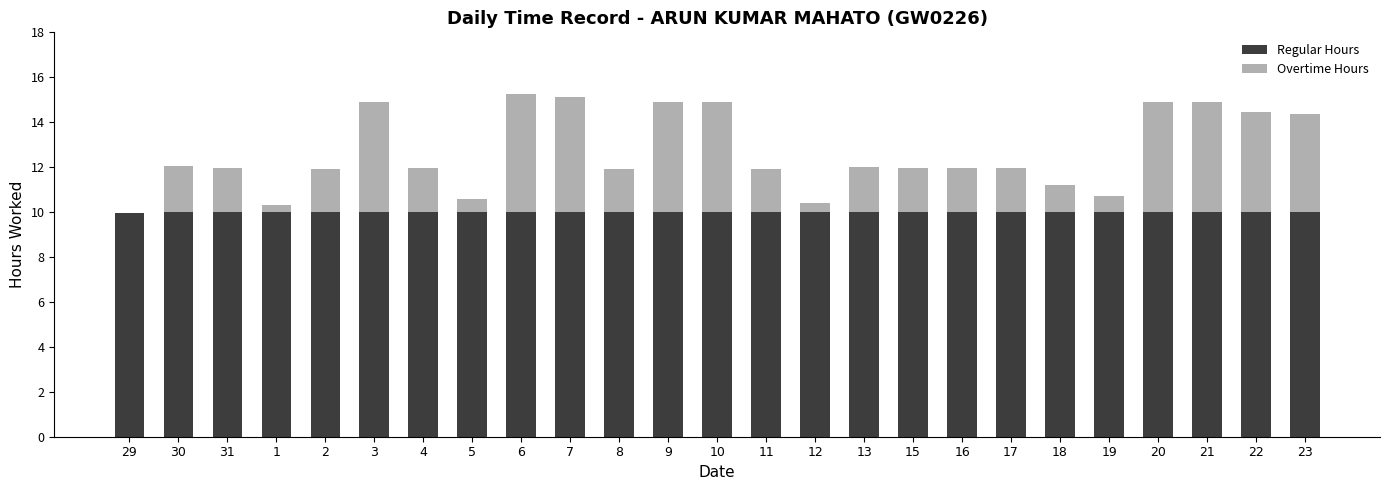

What is the total value across all series at 8?

11.9